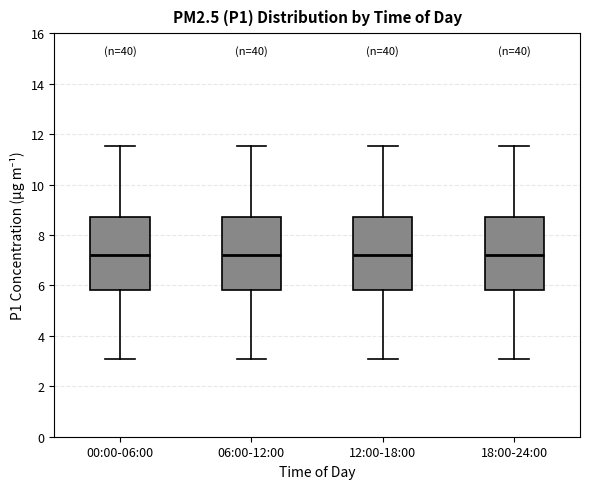

Reading left to right, transcribe this box plot: for each box, give where its median line is, the range the box spans, and where its two whiskers end, as read against the y-axis. The values are not printed on the chart, so give them approximately, as read against the axis.

00:00-06:00: median 7.2, box 5.8 to 8.8, whiskers 3.0 to 11.6
06:00-12:00: median 7.2, box 5.8 to 8.8, whiskers 3.0 to 11.6
12:00-18:00: median 7.2, box 5.8 to 8.8, whiskers 3.0 to 11.6
18:00-24:00: median 7.2, box 5.8 to 8.8, whiskers 3.0 to 11.6